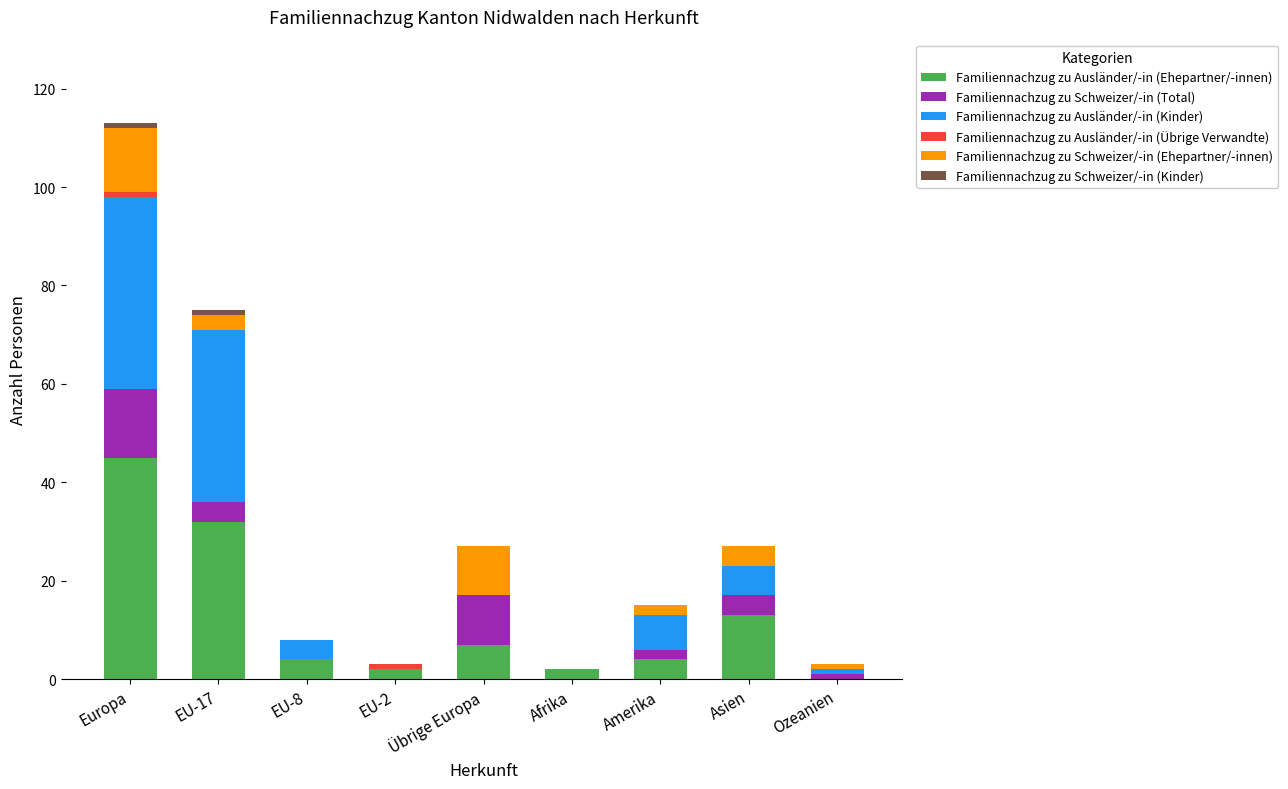

True or false: Familiennachzug zu Ausländer/-in (Ehepartner/-innen) has a value of 0 at Ozeanien.

True